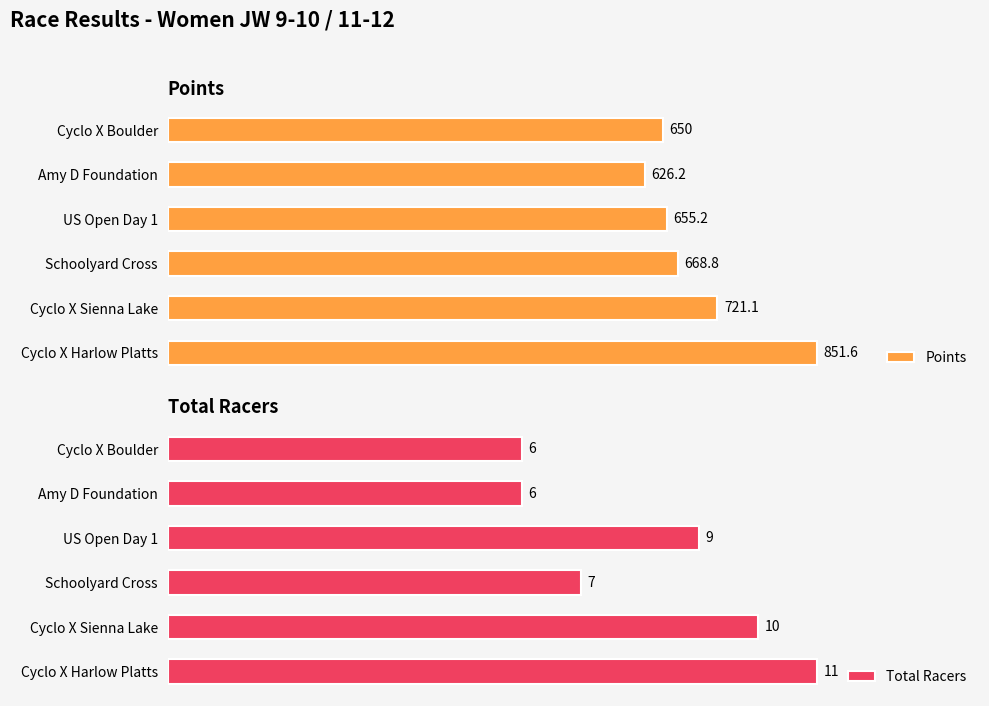

Reading left to right, transcribe all the data shown in this chart.

Points: 650.0	626.2	655.2	668.8	721.1	851.6
Total Racers: 6.0	6.0	9.0	7.0	10.0	11.0